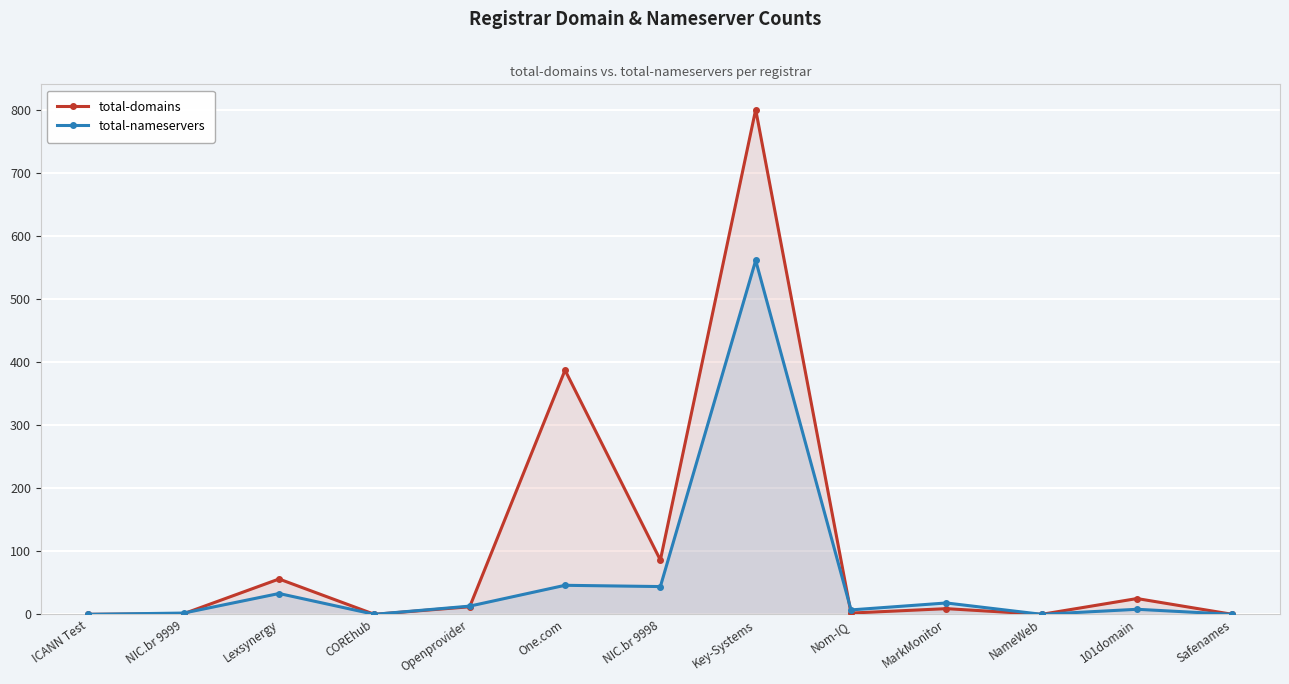

At which label is total-nameservers closest to 280?

One.com